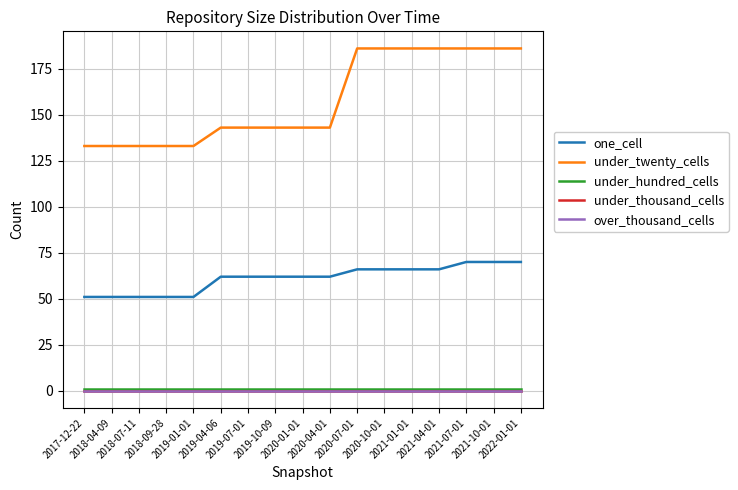

Which series changed the most between 2017-12-22 and 2020-07-01?

under_twenty_cells